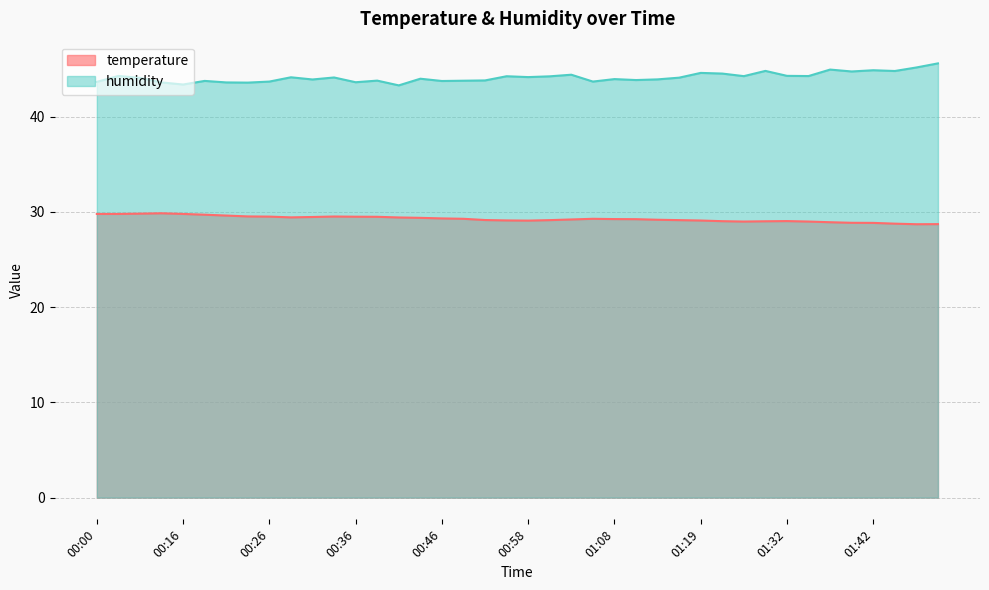

Reading right to left, extract all data points from this chart.

temperature: 01:50=28.7	01:47=28.7	01:45=28.8	01:42=28.9	01:39=28.9	01:37=28.9	01:34=29.0	01:32=29.0	01:26=29.0	01:24=29.0	01:21=29.0	01:19=29.1	01:16=29.1	01:14=29.2	01:11=29.2	01:08=29.2	01:06=29.3	01:03=29.2	01:01=29.1	00:58=29.1	00:56=29.1	00:53=29.1	00:48=29.3	00:46=29.3	00:43=29.4	00:41=29.4	00:38=29.5	00:36=29.5	00:33=29.5	00:31=29.5	00:28=29.4	00:26=29.5	00:24=29.5	00:21=29.6	00:19=29.7	00:16=29.8	00:14=29.9	00:05=29.8	00:02=29.8	00:00=29.8
humidity: 01:50=45.6	01:47=45.2	01:45=44.8	01:42=44.9	01:39=44.8	01:37=45.0	01:34=44.3	01:32=44.3	01:26=44.8	01:24=44.3	01:21=44.5	01:19=44.6	01:16=44.1	01:14=43.9	01:11=43.9	01:08=44.0	01:06=43.7	01:03=44.4	01:01=44.2	00:58=44.2	00:56=44.2	00:53=43.8	00:48=43.8	00:46=43.8	00:43=44.0	00:41=43.3	00:38=43.8	00:36=43.6	00:33=44.1	00:31=43.9	00:28=44.1	00:26=43.7	00:24=43.6	00:21=43.6	00:19=43.8	00:16=43.4	00:14=43.6	00:05=44.1	00:02=44.3	00:00=43.7